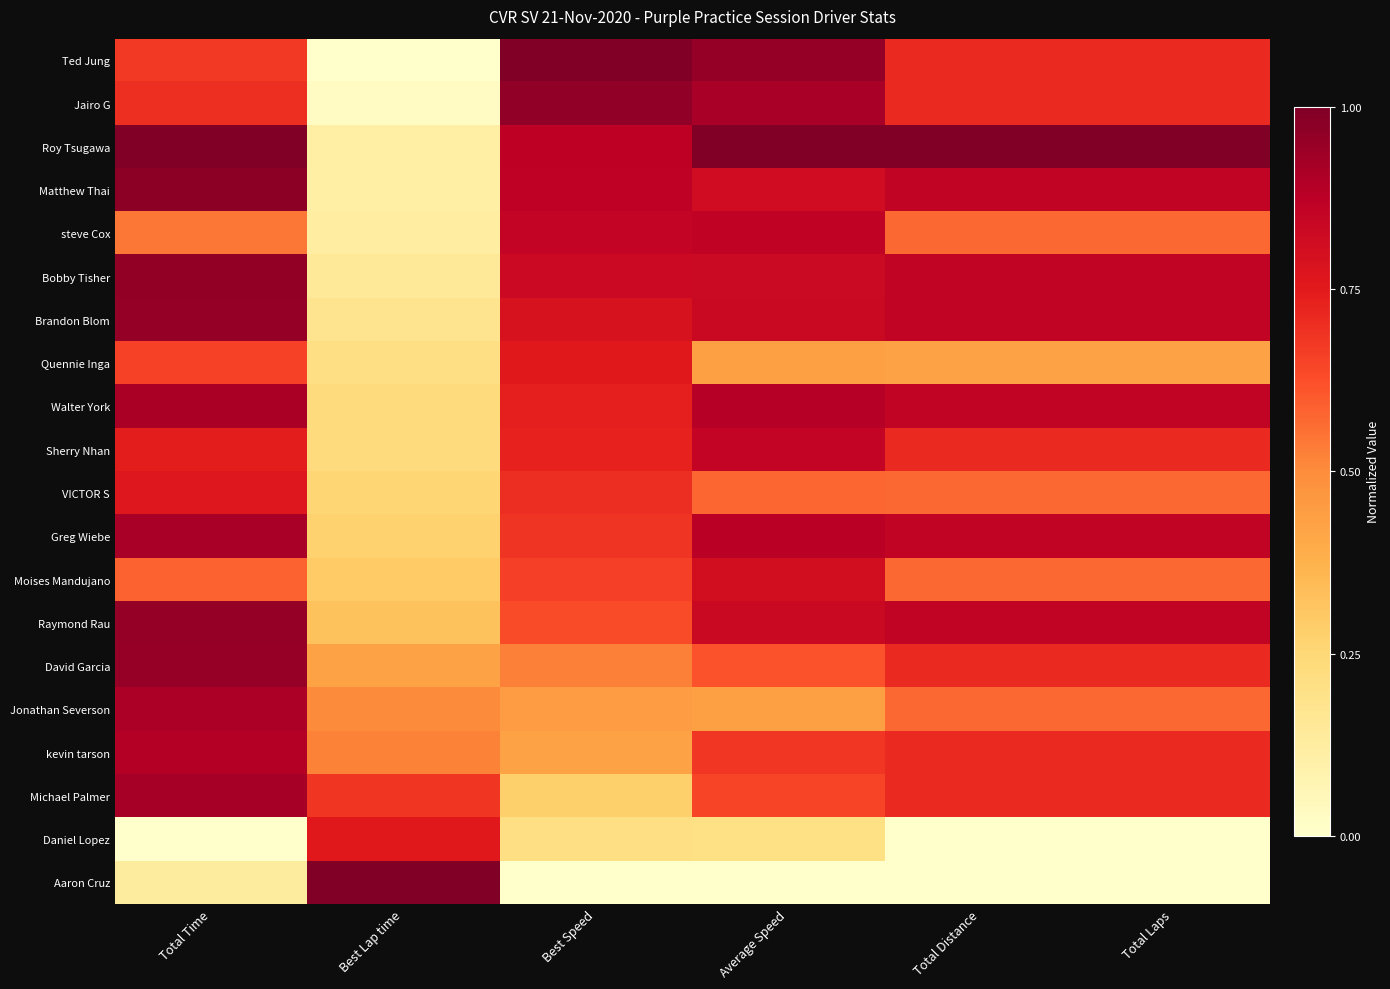

What is the spread (max minus min) of values at Total Time?

1.0